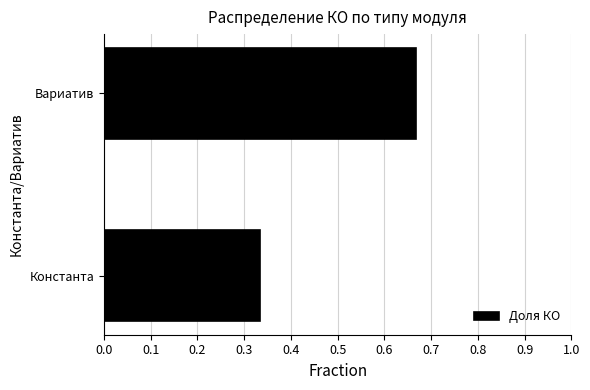

Are the bars horizontal?

Yes